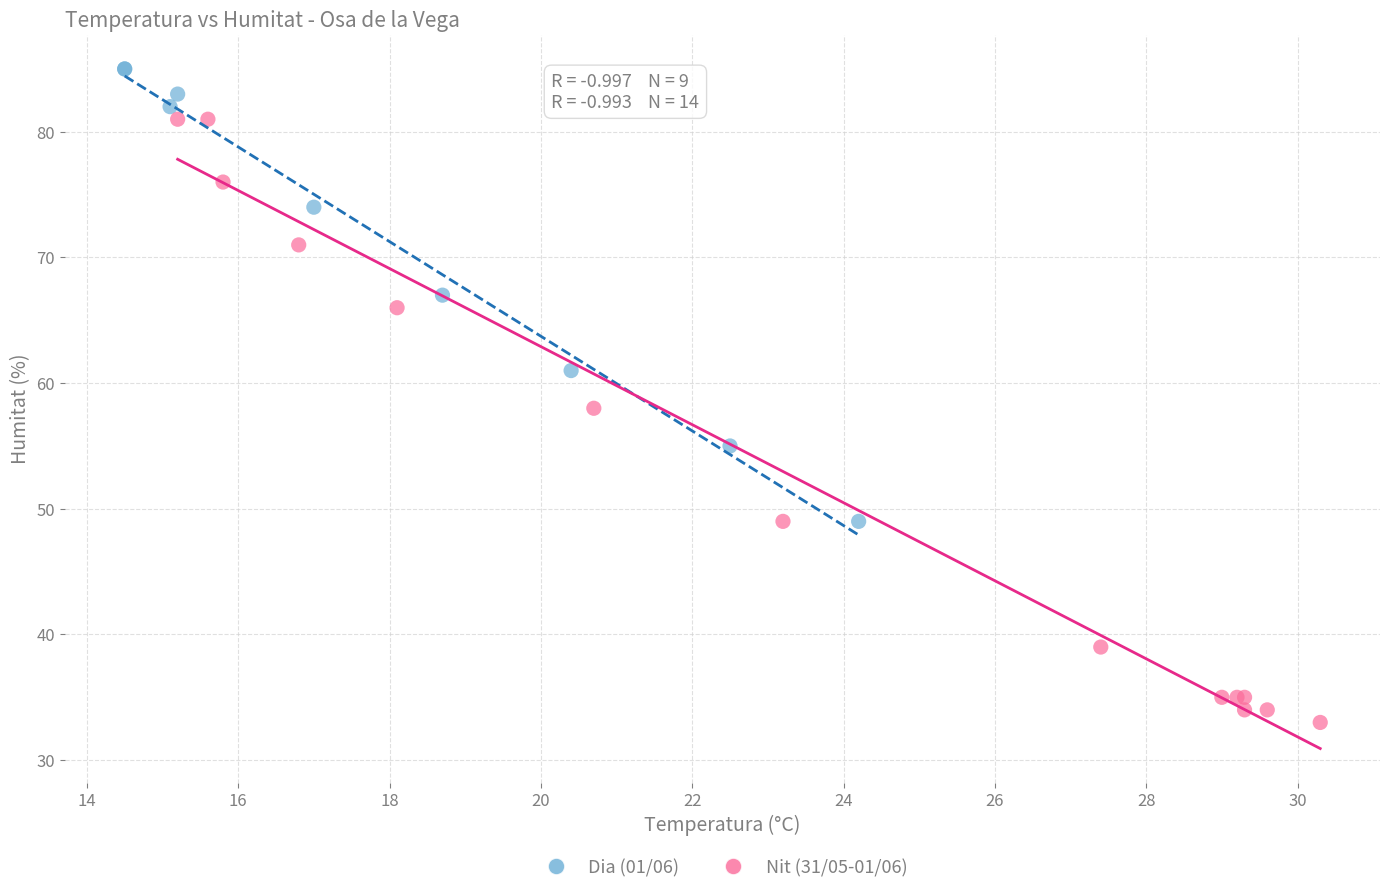

Which series has the widest spread of Y values?

Nit (31/05-01/06)